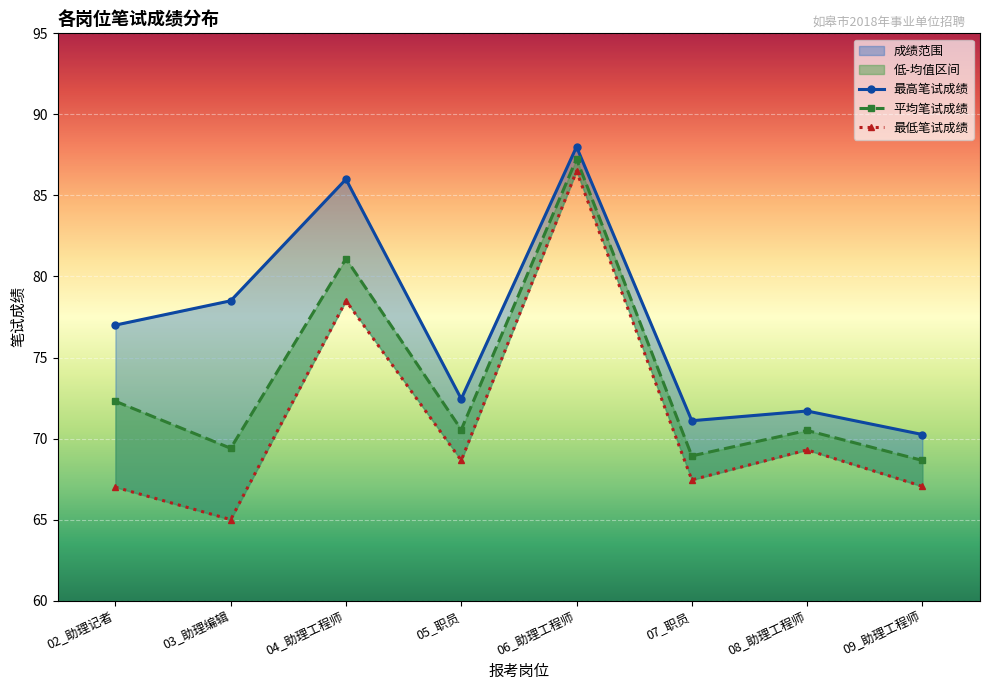

Between 03_助理编辑 and 07_职员, which series saw the biggest shift?

最高笔试成绩